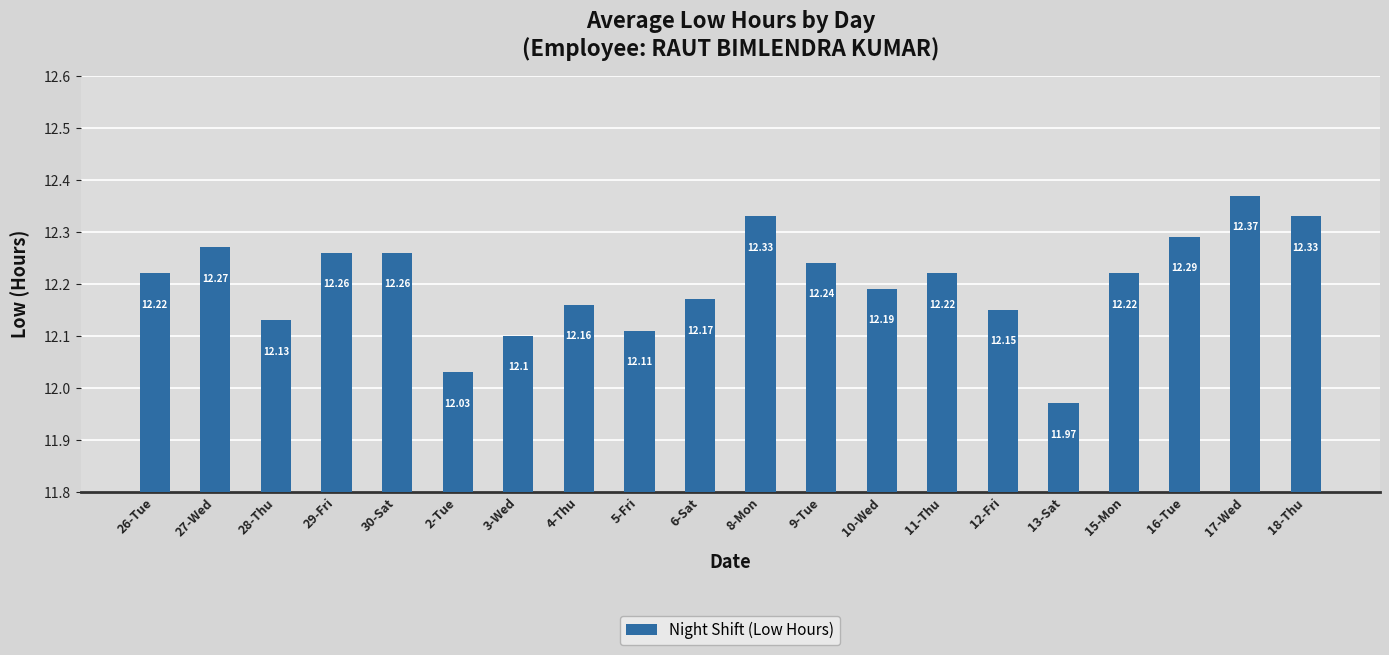

Approximately how many times larger is the value at 29-Fri compared to 2-Tue?

1.0